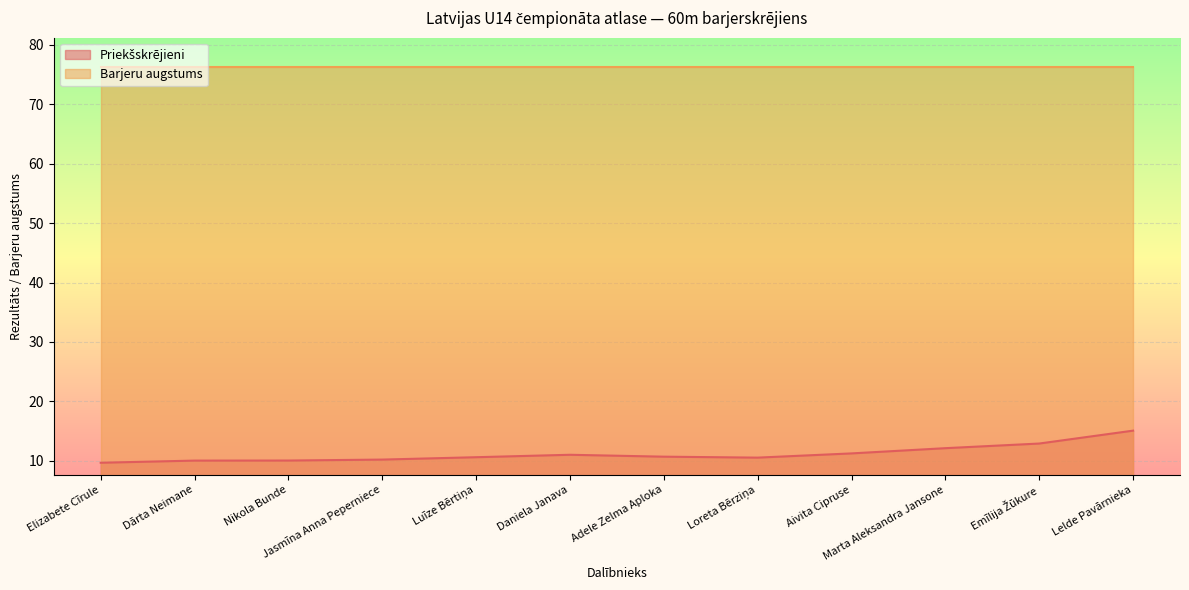

Is it true that Barjeru augstums equals 76.2 at Adele Zelma Aploka?

True